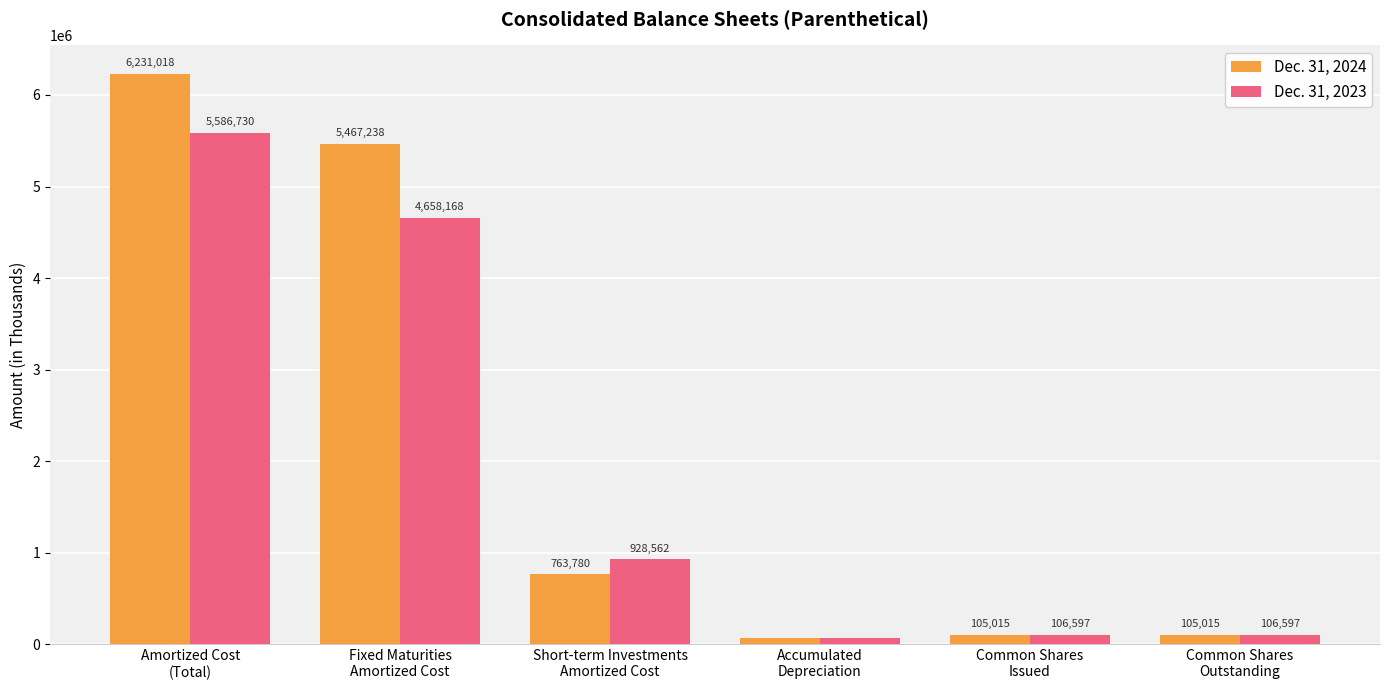

Which series changed the most between Fixed Maturities
Amortized Cost and Short-term Investments
Amortized Cost?

Dec. 31, 2024